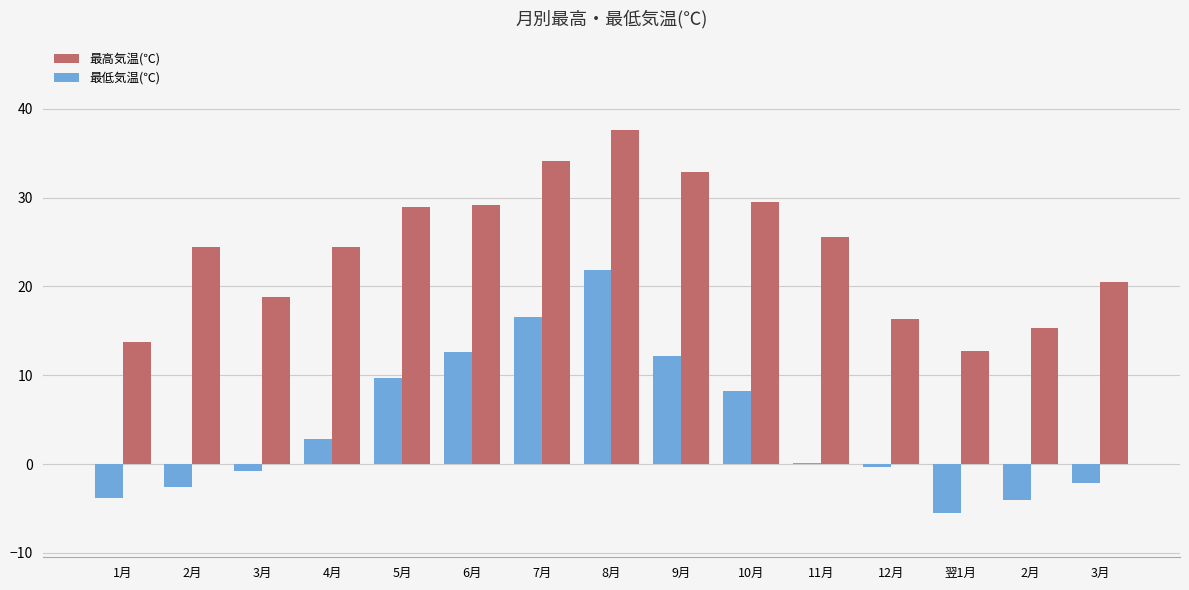

What is the difference between the 最低気温(℃) values at 8月 and 5月?

12.1